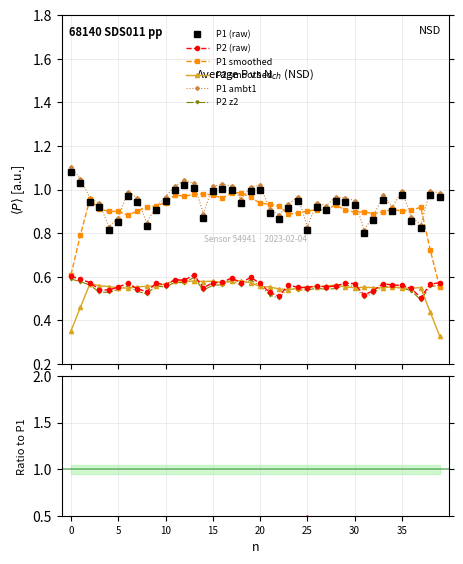

Rank the series by their maximum value, from lowest to highest.

P2, P1